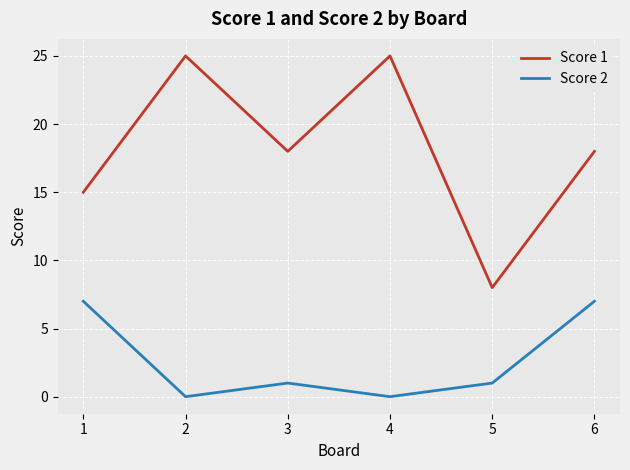

What are all the series names shown in the legend?

Score 1, Score 2